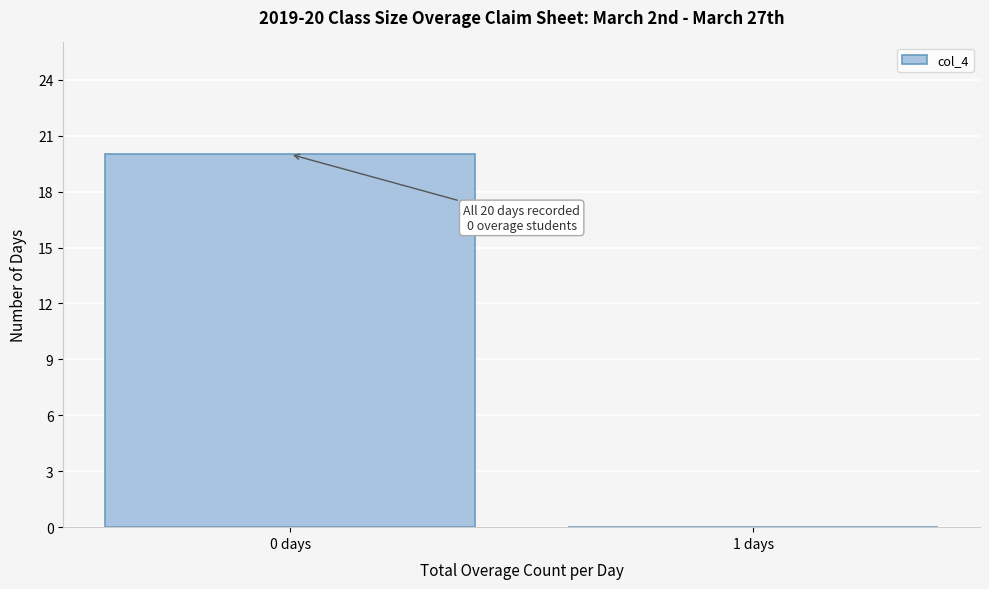

Reading left to right, list all the values displayed in this chart.

0 days=20	1 days=0